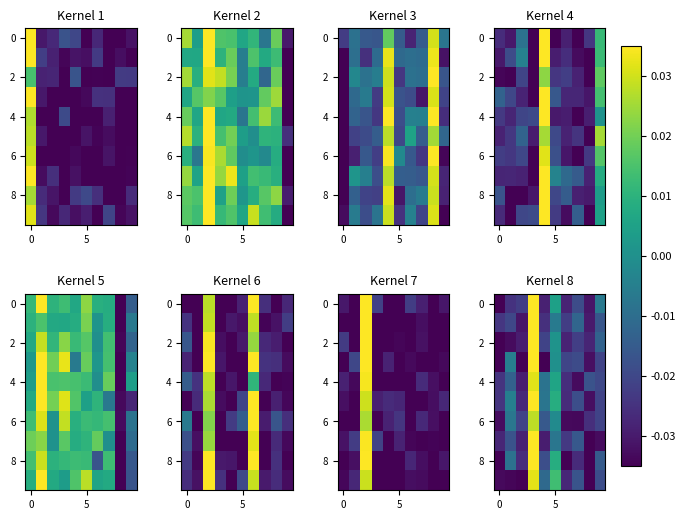

True or false: row_2 has a value of -0.0 at 4.

False